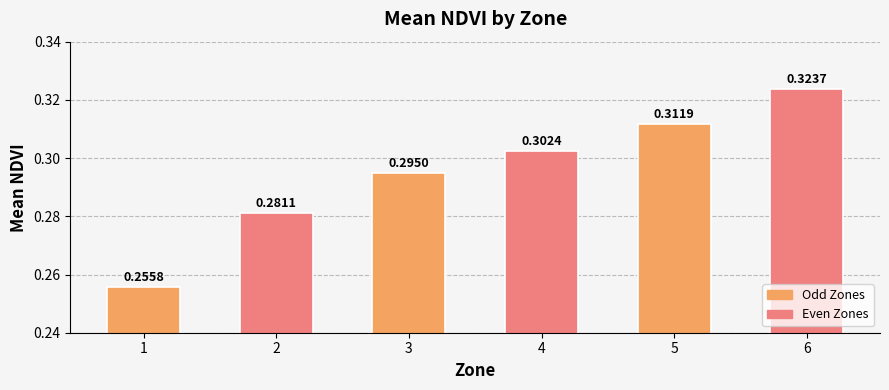

List the labels in order of value, smallest first.

1, 2, 3, 4, 5, 6